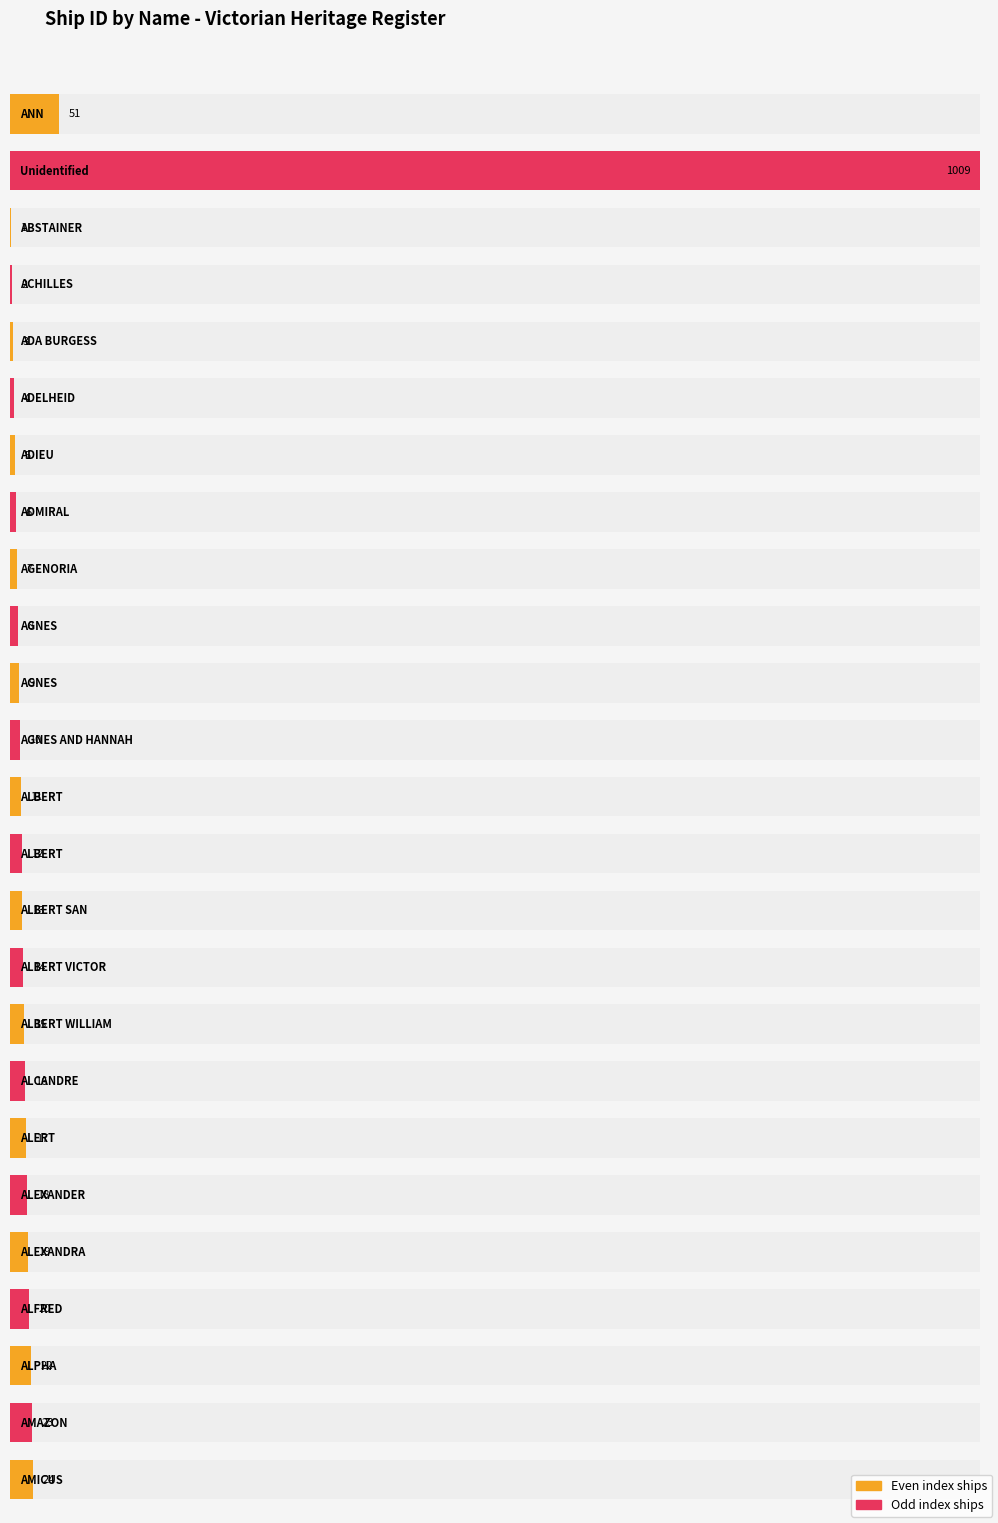

List the labels in order of value, largest first.

Unidentified, ANN, AMICUS, AMAZON, ALPHA, ALFRED, ALEXANDRA, ALEXANDER, ALERT, ALCANDRE, ALBERT WILLIAM, ALBERT VICTOR, ALBERT SAN, ALBERT, ALBERT, AGNES AND HANNAH, AGNES, AGNES, AGENORIA, ADMIRAL, ADIEU, ADELHEID, ADA BURGESS, ACHILLES, ABSTAINER